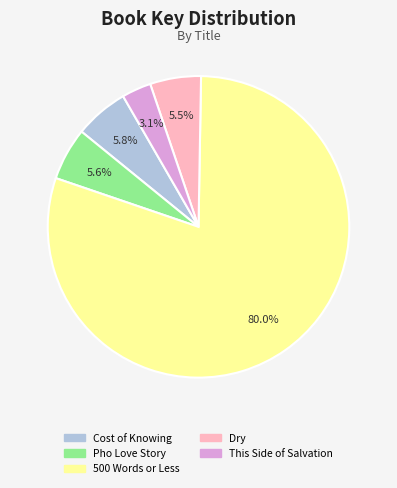

To the nearest percent, what percentage of the pie is 500 Words or Less?

80%